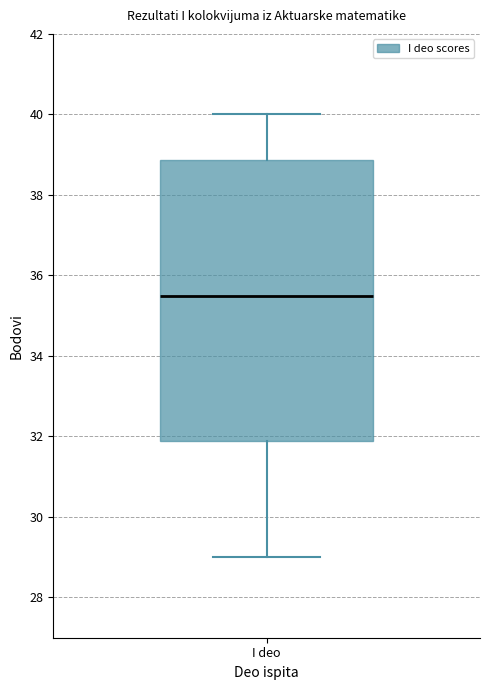

Where is the lower edge of the box for I deo on the y-axis? The values are not printed on the chart, so give them approximately, as read against the axis.

31.8